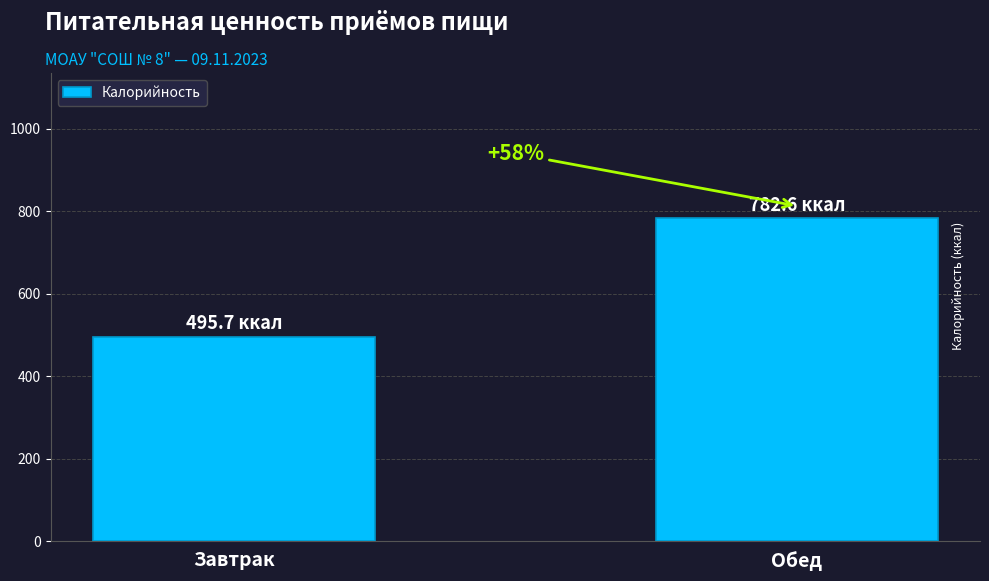

Reading left to right, transcribe all the data shown in this chart.

Завтрак=495.7	Обед=782.6